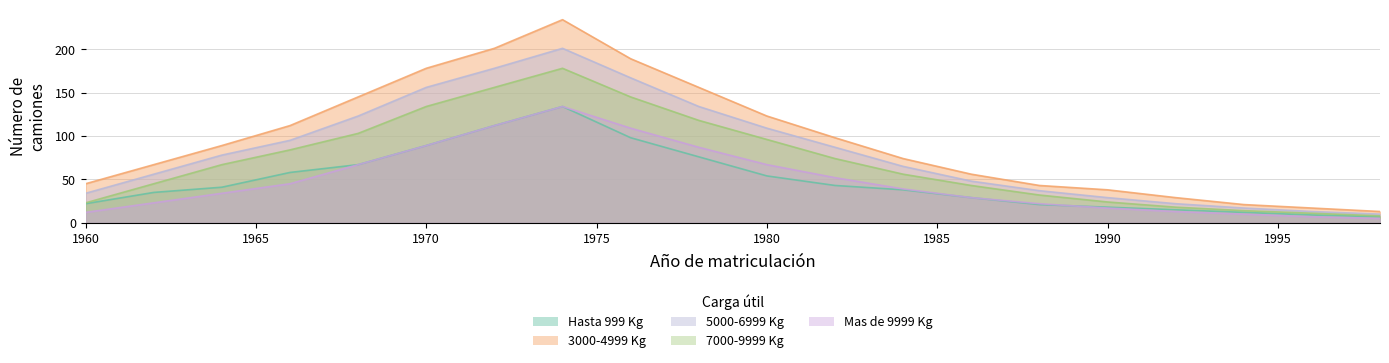

Reading left to right, what are all the values shown in this chart?

Hasta 999 Kg: 22	35	41	58	67	89	112	134	98	76	54	43	38	29	21	18	15	12	9	7
3000-4999 Kg: 45	67	89	112	145	178	201	234	189	156	123	98	74	56	43	38	29	21	17	13
5000-6999 Kg: 34	56	78	95	123	156	178	201	167	134	109	87	65	48	37	29	22	17	13	10
7000-9999 Kg: 23	45	67	84	103	134	156	178	145	118	96	74	56	43	32	24	18	14	11	8
Mas de 9999 Kg: 12	23	34	45	67	89	112	134	109	87	67	52	39	29	22	17	13	10	7	5